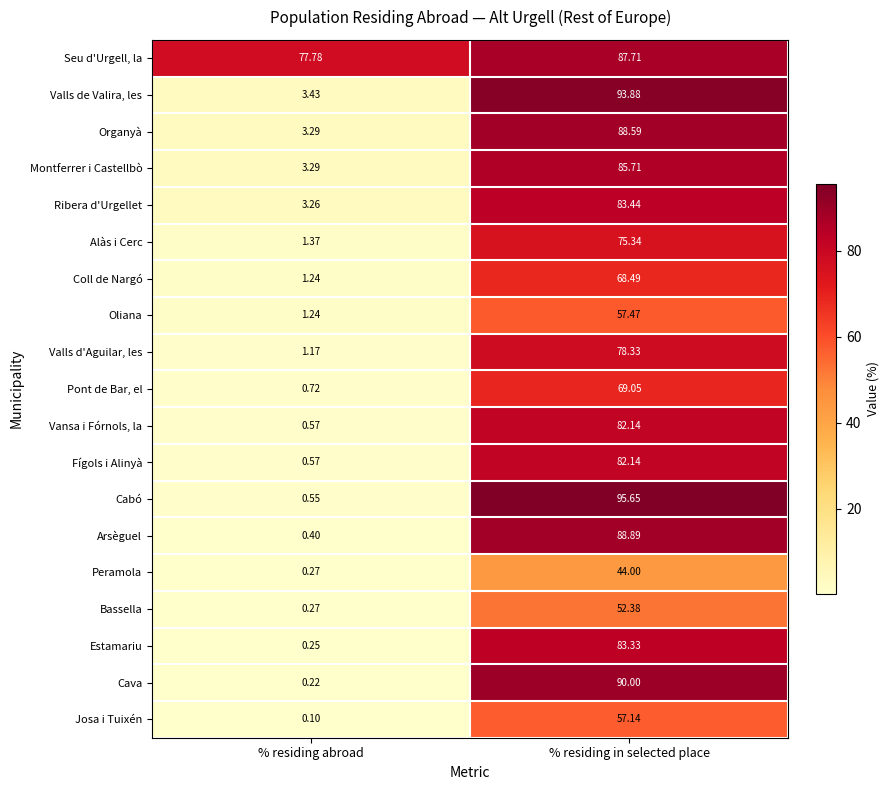

Which series has the widest spread of values?

Cabó